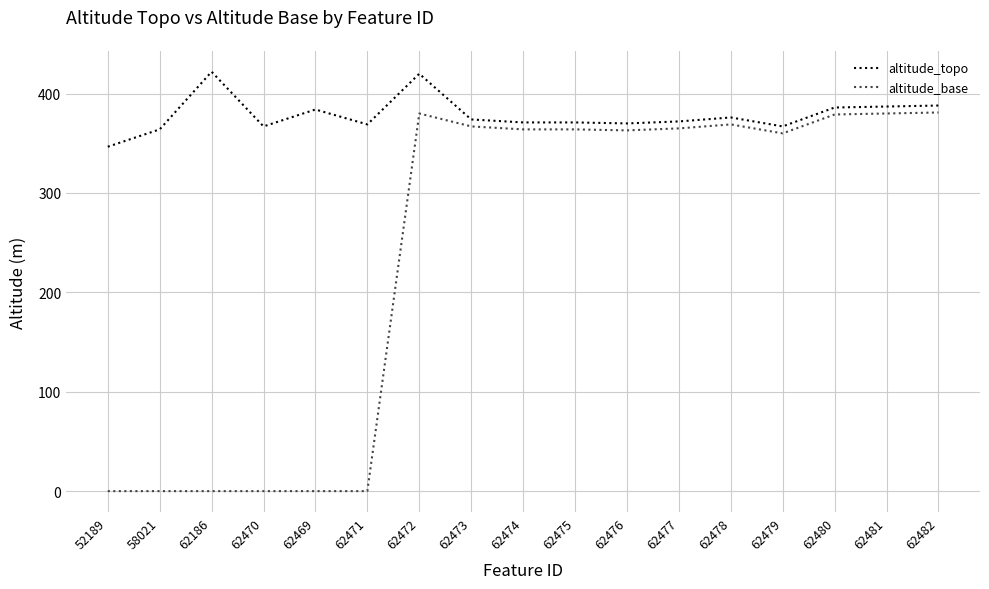

What position from the left is 62475?

10